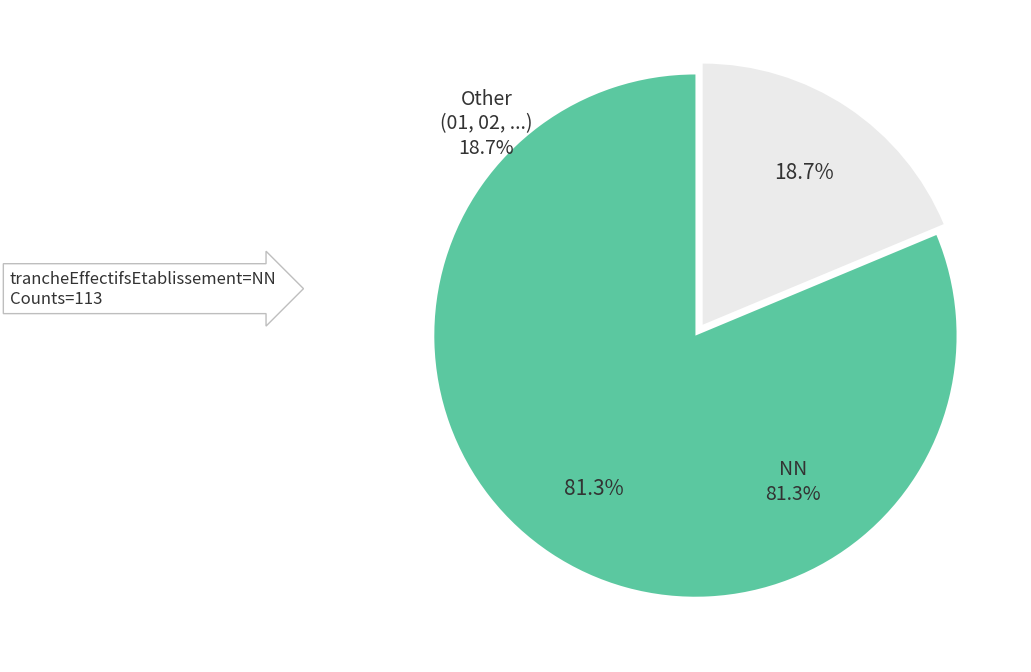

Between NN and Other (01, 02, ...), which is larger?

NN